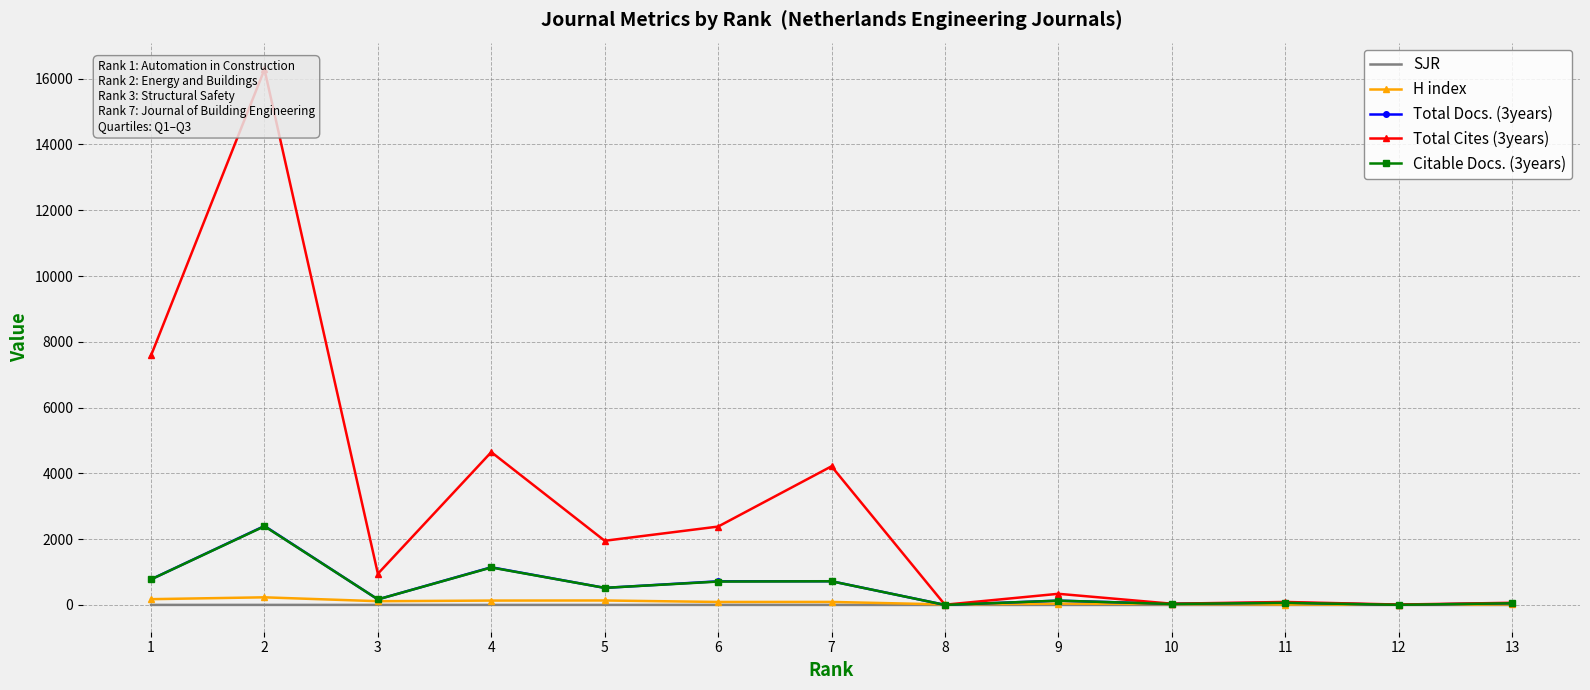

How many interior local valleys does the Citable Docs. (3years) series have?

5